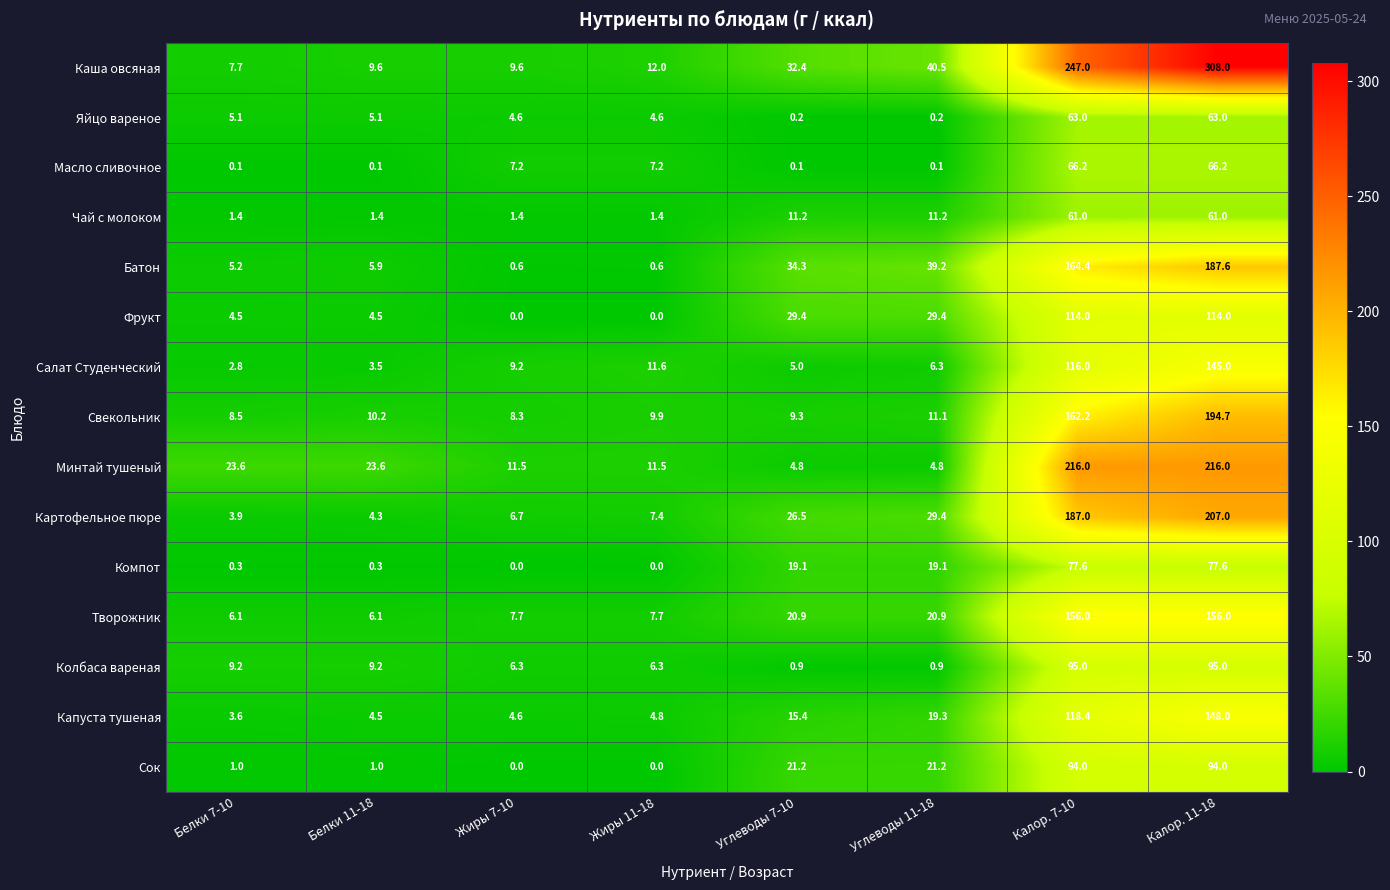

What is the average value of the Яйцо вареное series?

18.2